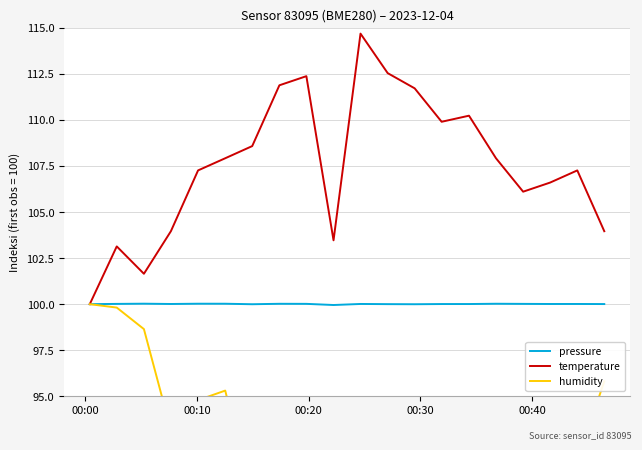

What is the lowest value of the temperature series?

100.0